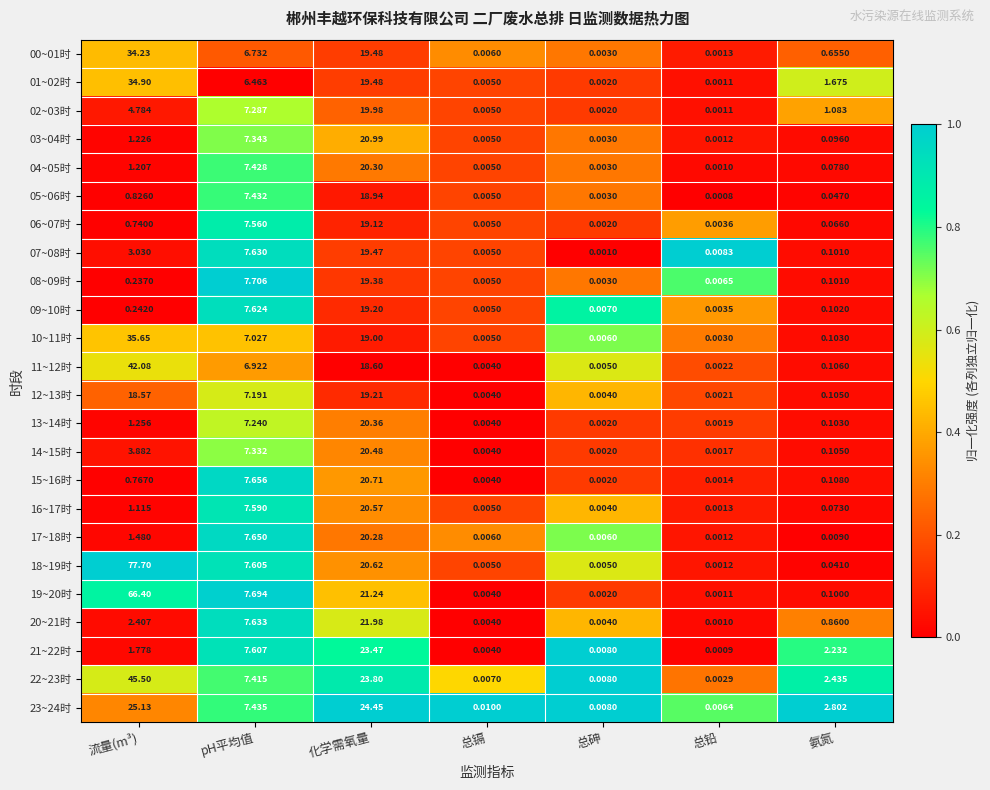

Rank the categories by 22~23时 value from highest to lowest.

流量(m³), 化学需氧量, pH平均值, 氨氮, 总砷, 总镉, 总铅